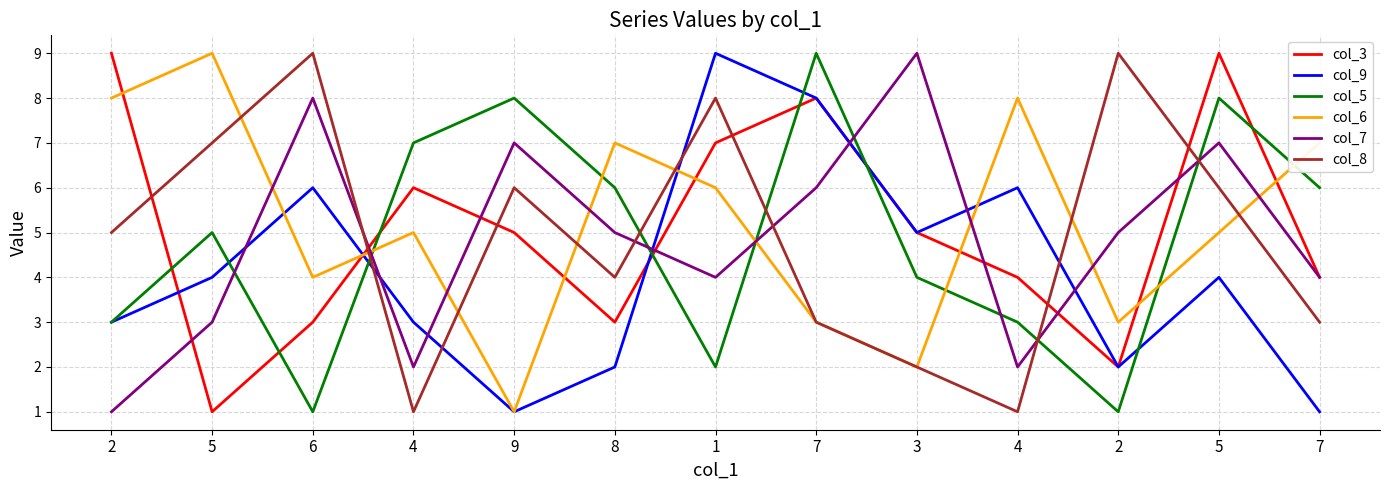

What is the value of the col_6 point at the 3rd from the left?

4